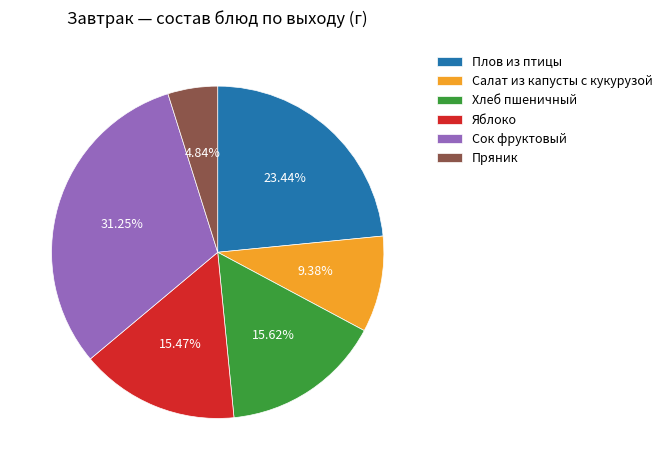

How many segments does this pie chart have?

6